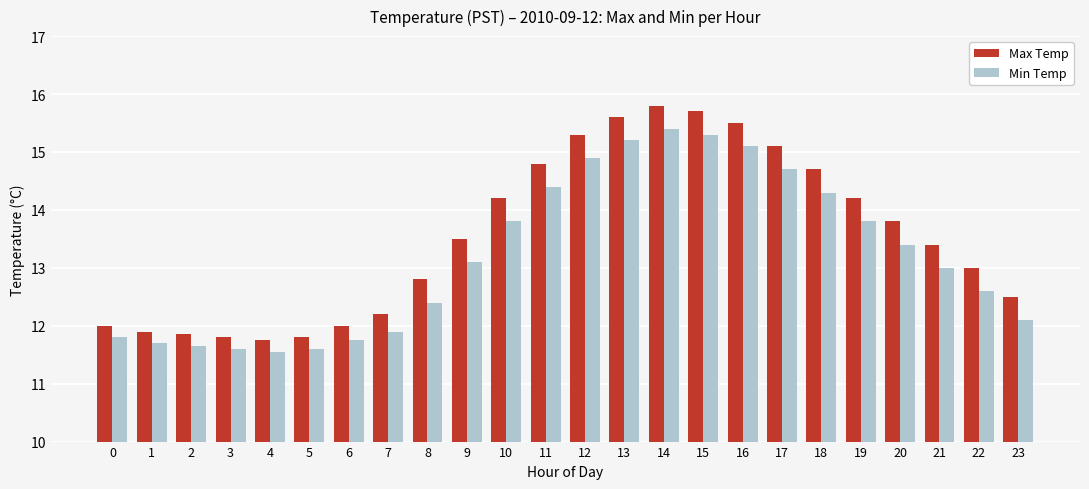

Rank the series by their maximum value, from highest to lowest.

Max Temp, Min Temp